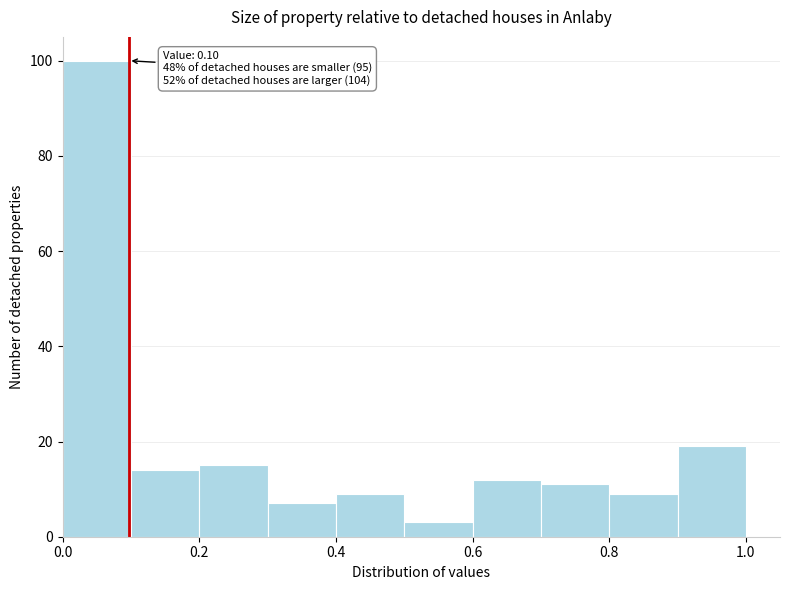

Which range on the x-axis has the tallest bar?

0.0 to 0.1